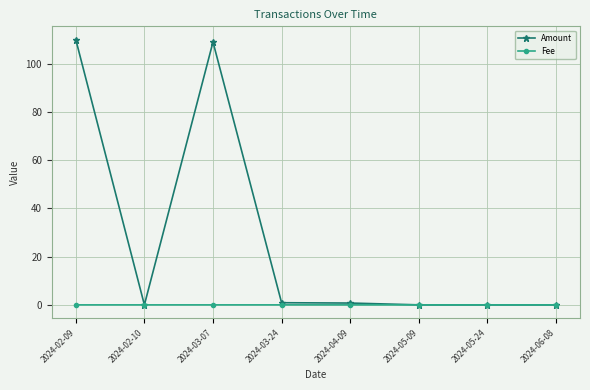

In Amount, how many points are higher than both neighbors (excluding endpoints)?

1